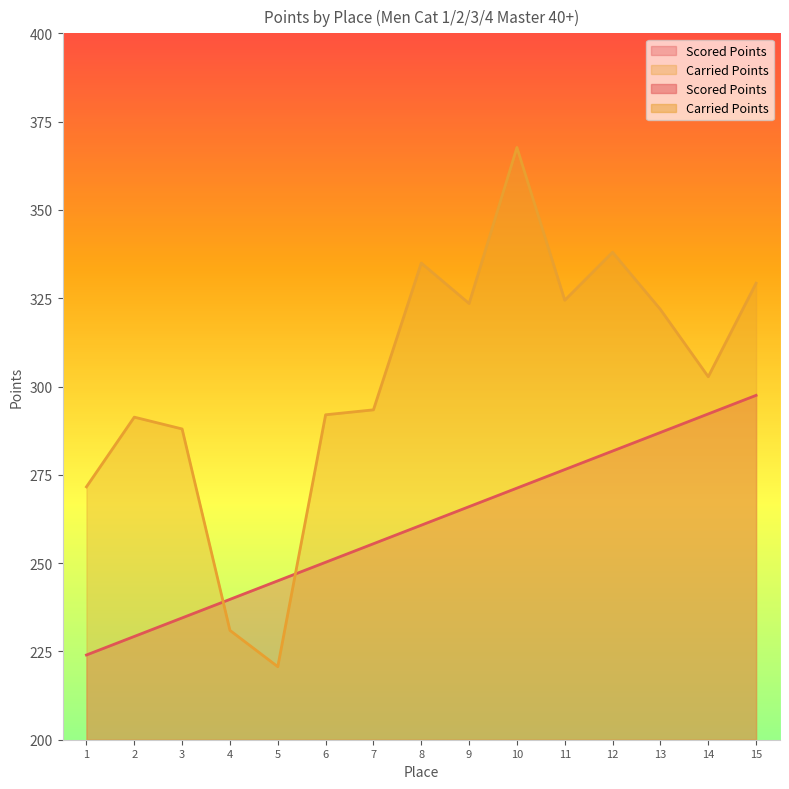

What is the total value across all series at 3?

522.5